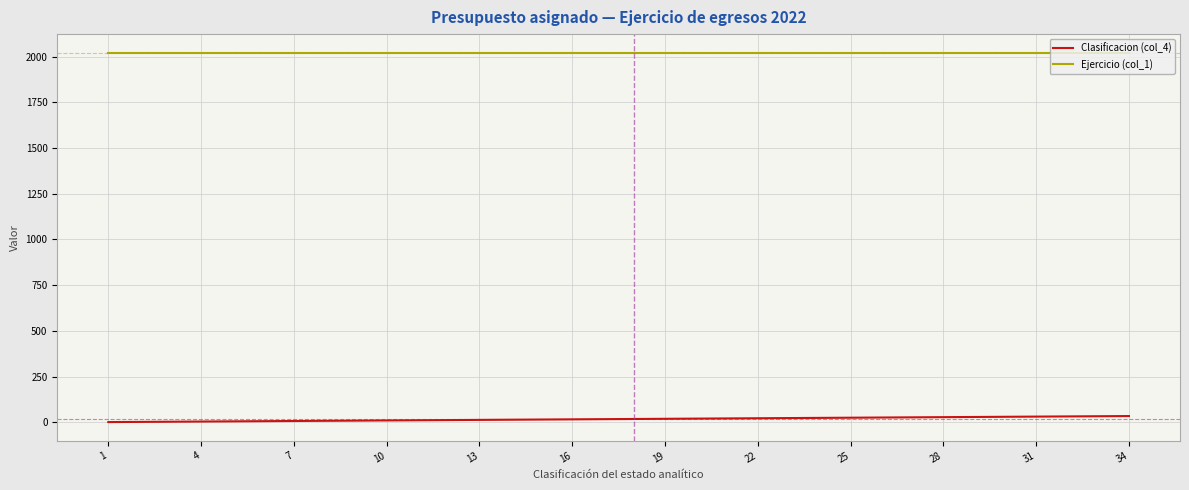

True or false: Ejercicio (col_1) and Clasificacion (col_4) cross at least once.

False